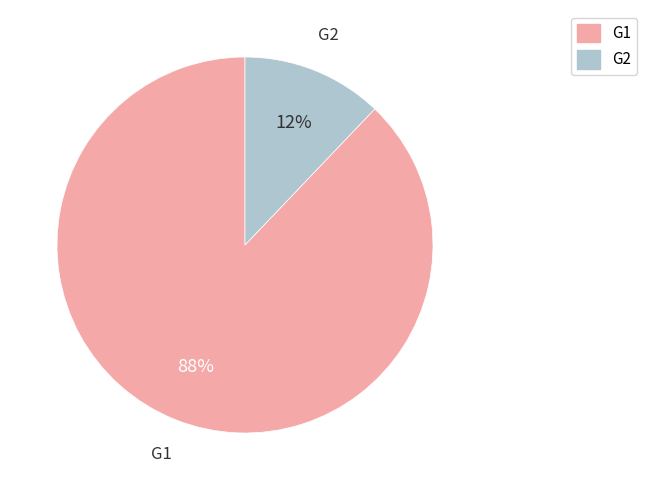

What percentage is the G1 slice, to the nearest percent?

88%